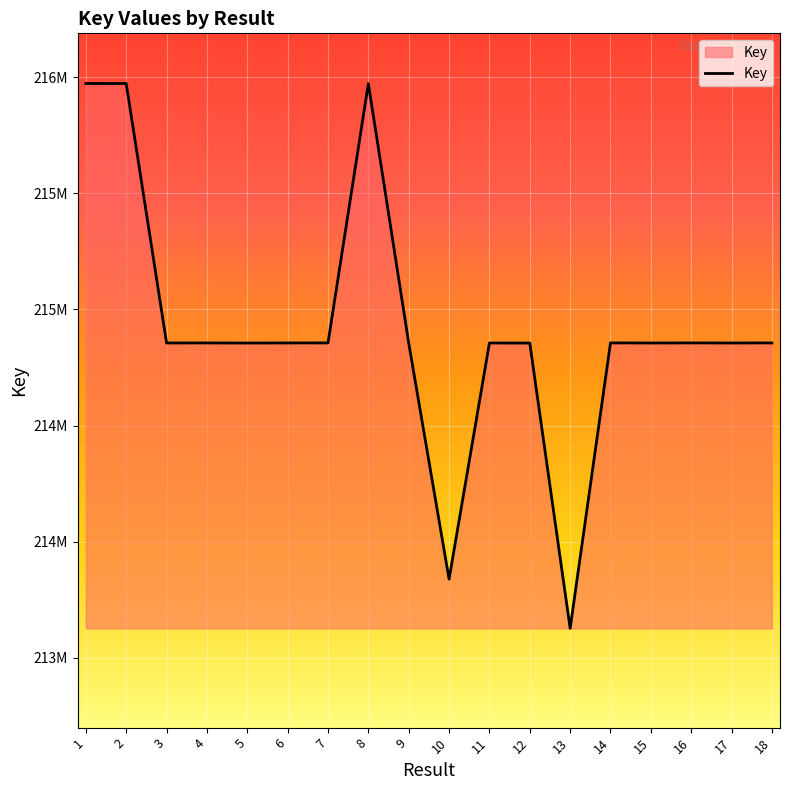

Is this an area chart (filled region under the line)?

Yes